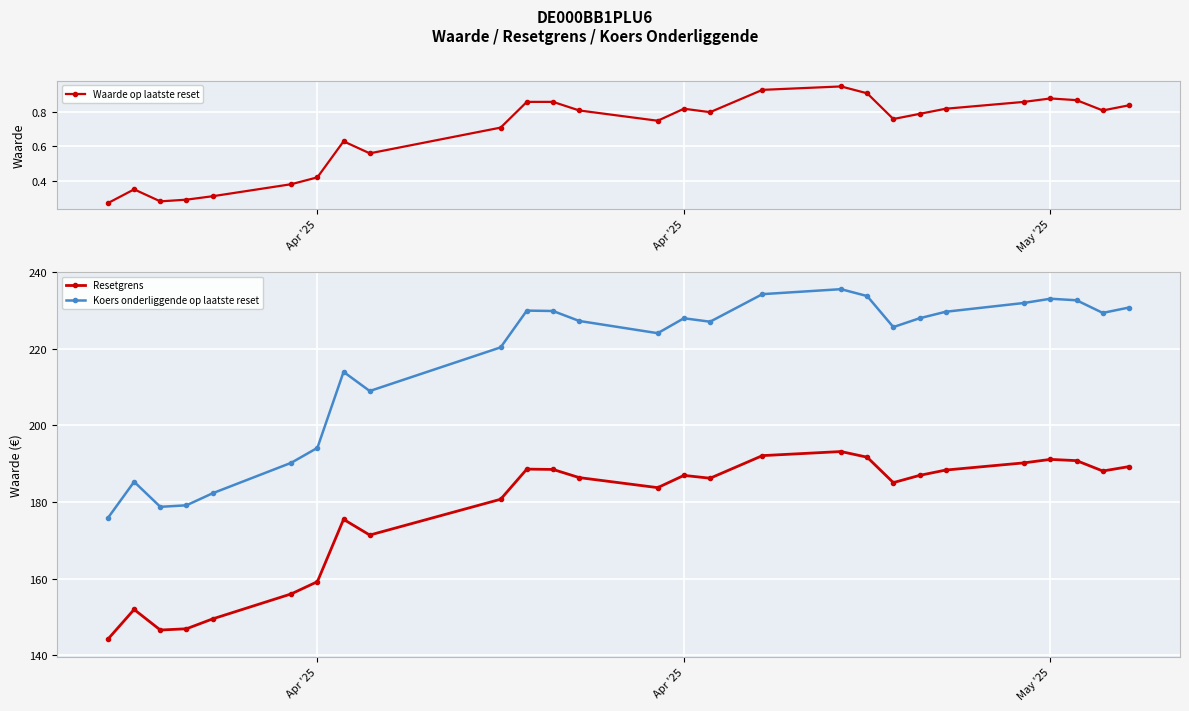

What is the average value of the Koers onderliggende op laatste reset series?

216.3